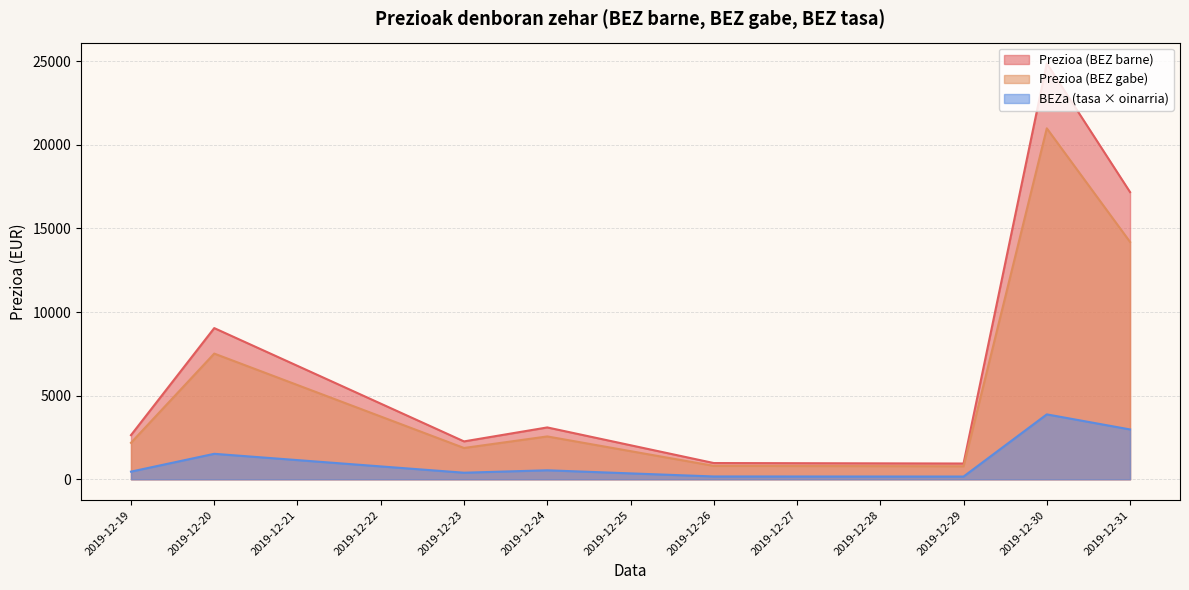

The value of Prezioa (BEZ gabe) at 2019-12-31 is 3129.5. True or false?

False